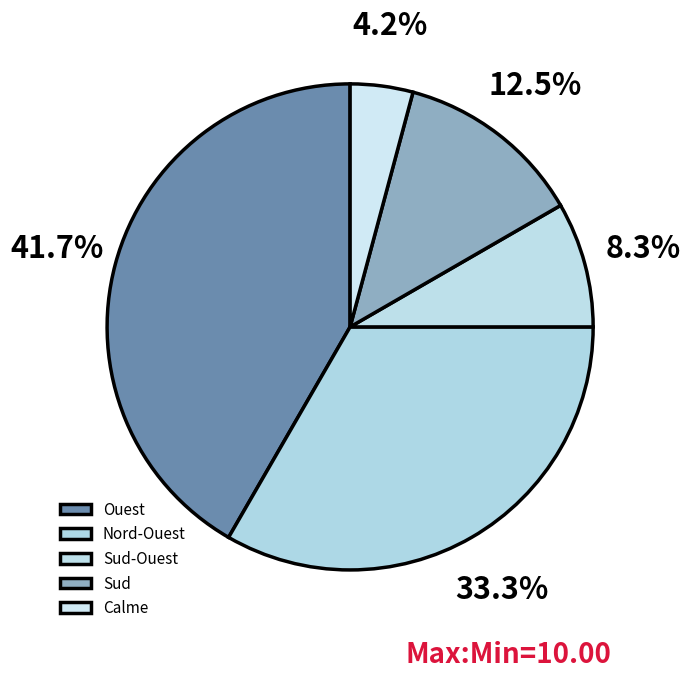

How many segments does this pie chart have?

5